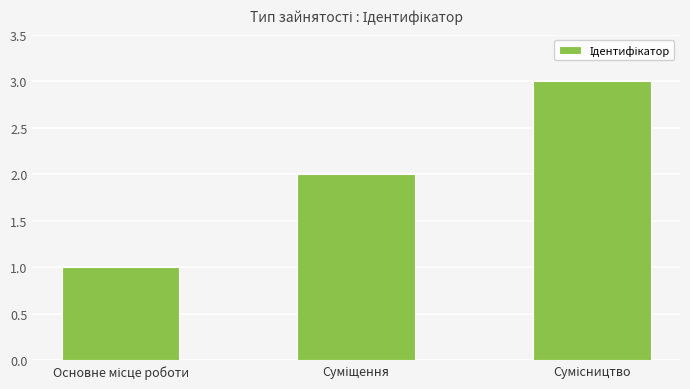

Are the bars grouped side by side (vs. stacked)?

No